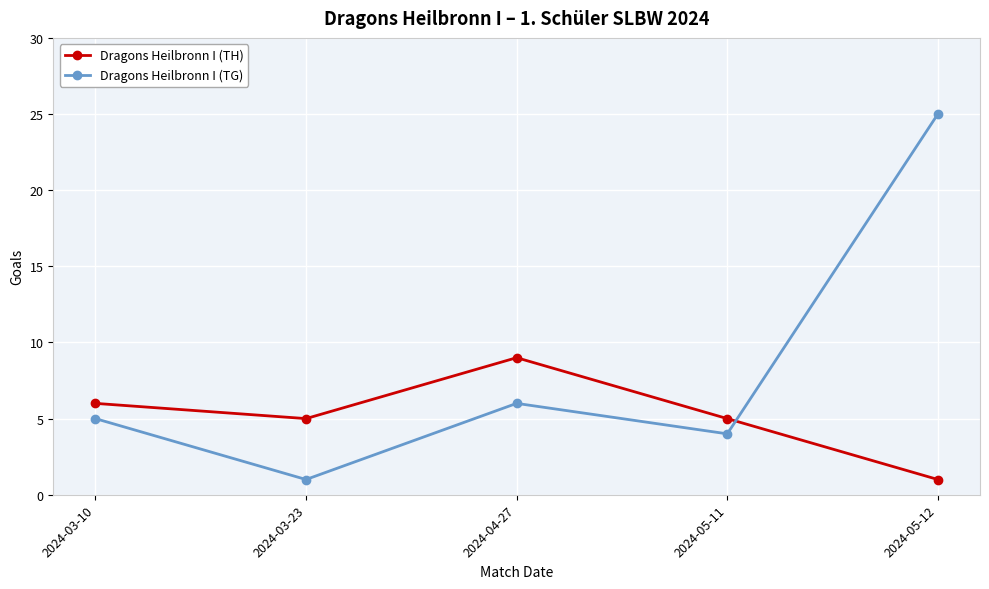

How many intersections are there between Dragons Heilbronn I (TH) and Dragons Heilbronn I (TG)?

1